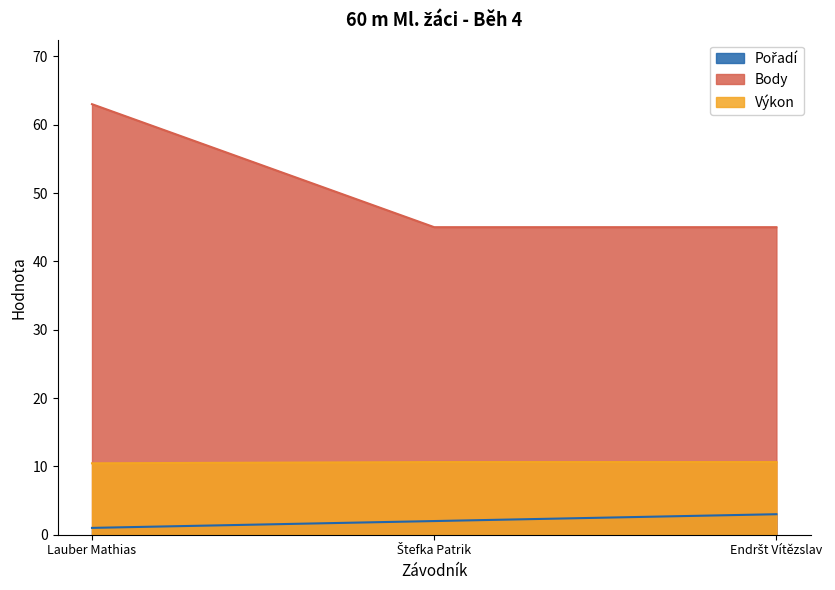

Reading right to left, transcribe all the data shown in this chart.

Pořadí: 3.0	2.0	1.0
Body: 45.0	45.0	63.0
Výkon: 10.6	10.6	10.4